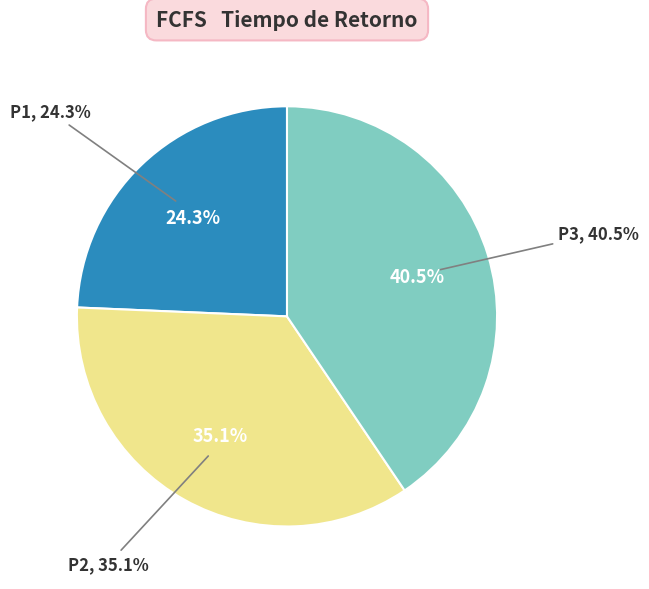

To the nearest percent, what is the combined percentage of P3 and P1?

65%